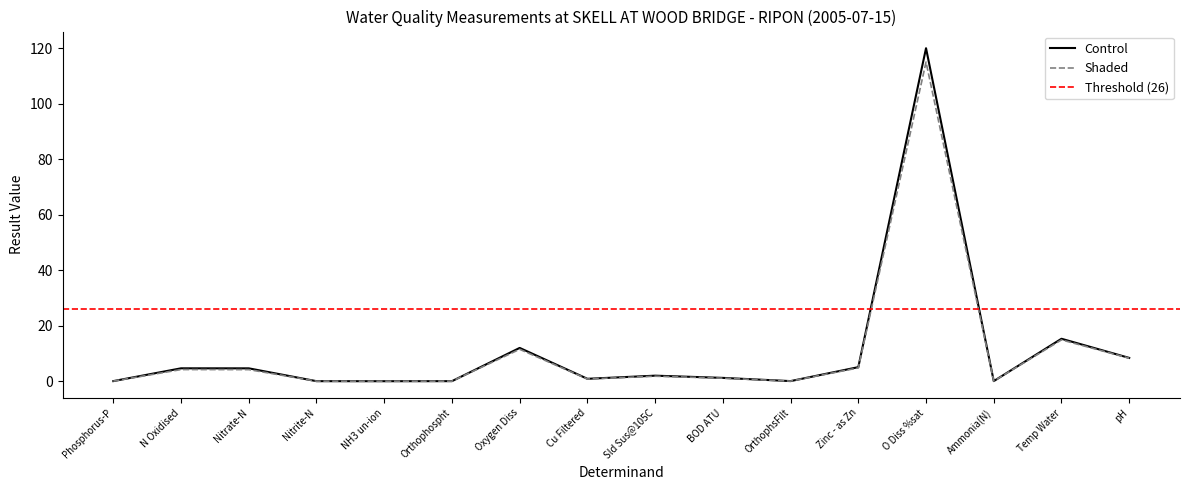

List the labels in order of value, smallest first.

NH3 un-ion, Nitrite-N, Orthophospht, Phosphorus-P, Ammonia(N), OrthophsFilt, Cu Filtered, BOD ATU, Sld Sus@105C, Nitrate-N, N Oxidised, Zinc - as Zn, pH, Oxygen Diss, Temp Water, O Diss %sat